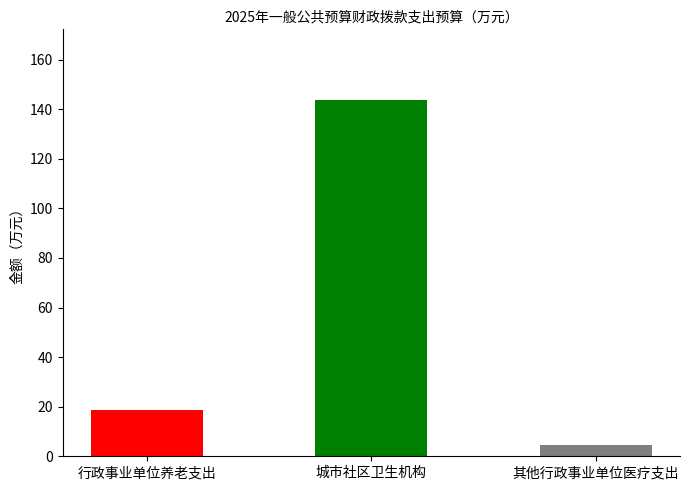

What is the difference between the maximum and minimum values?

139.1